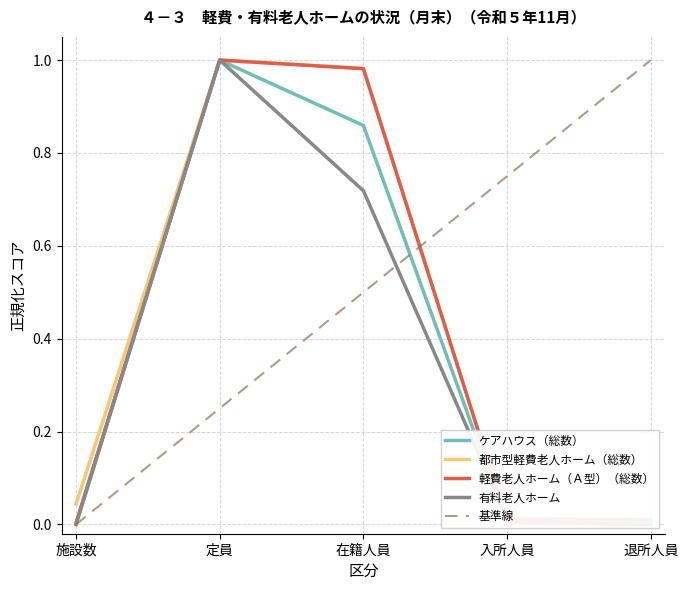

Where is 都市型軽費老人ホーム（総数） nearest to the value 0?

退所人員